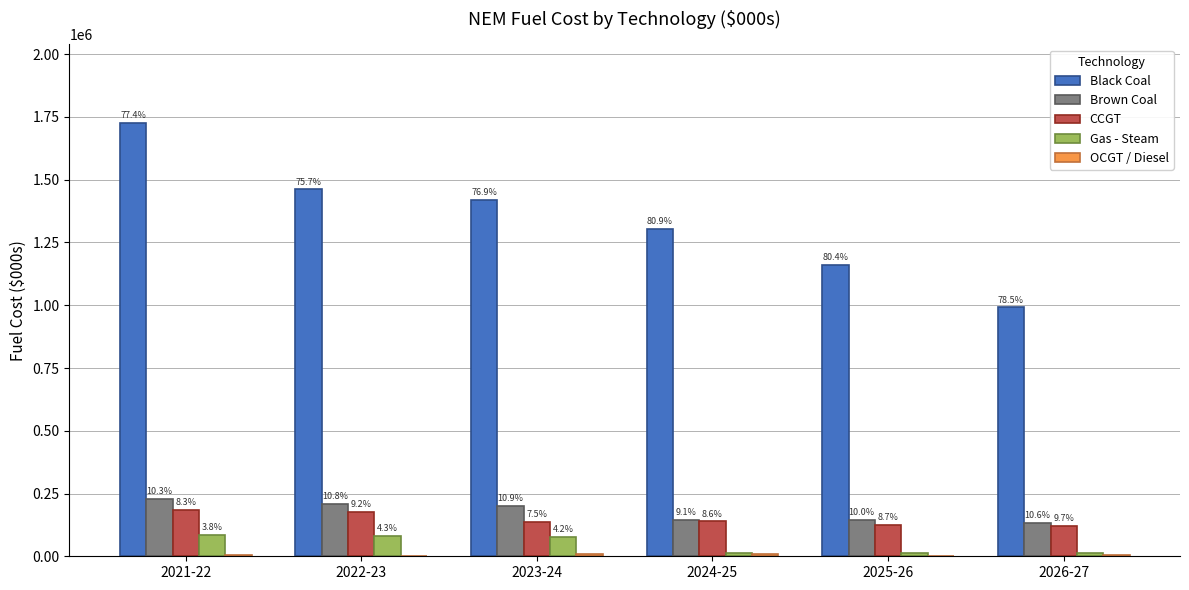

Which series has the widest spread of values?

Black Coal